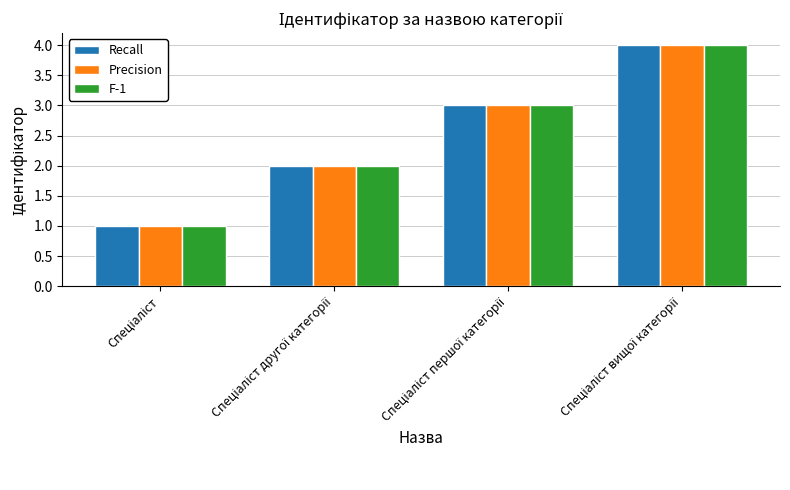

What is the value of the F-1 bar at the 1st from the left?

1